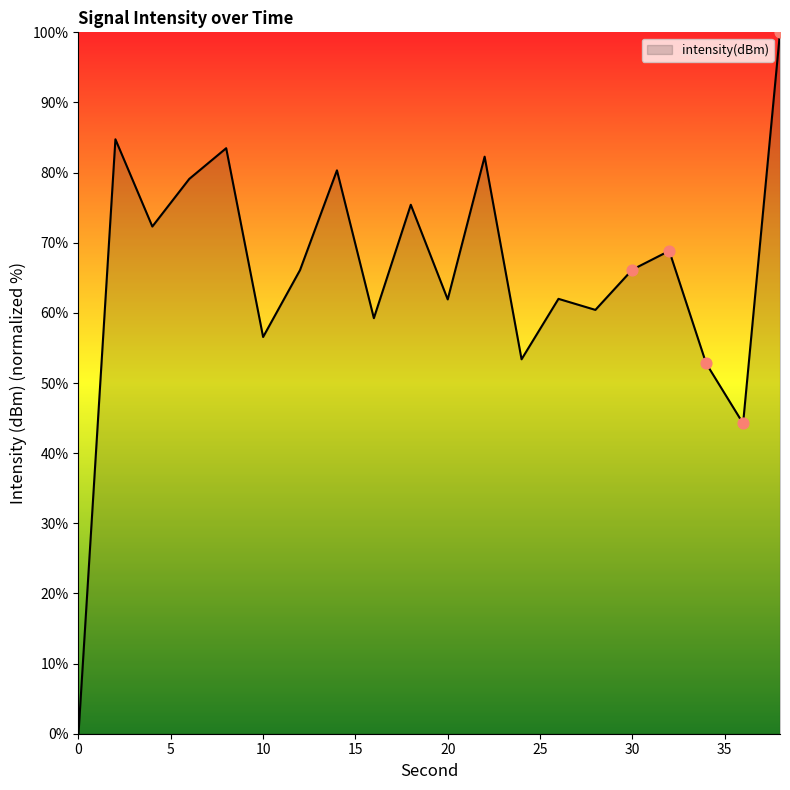

What is the maximum value shown in the chart?

100.0